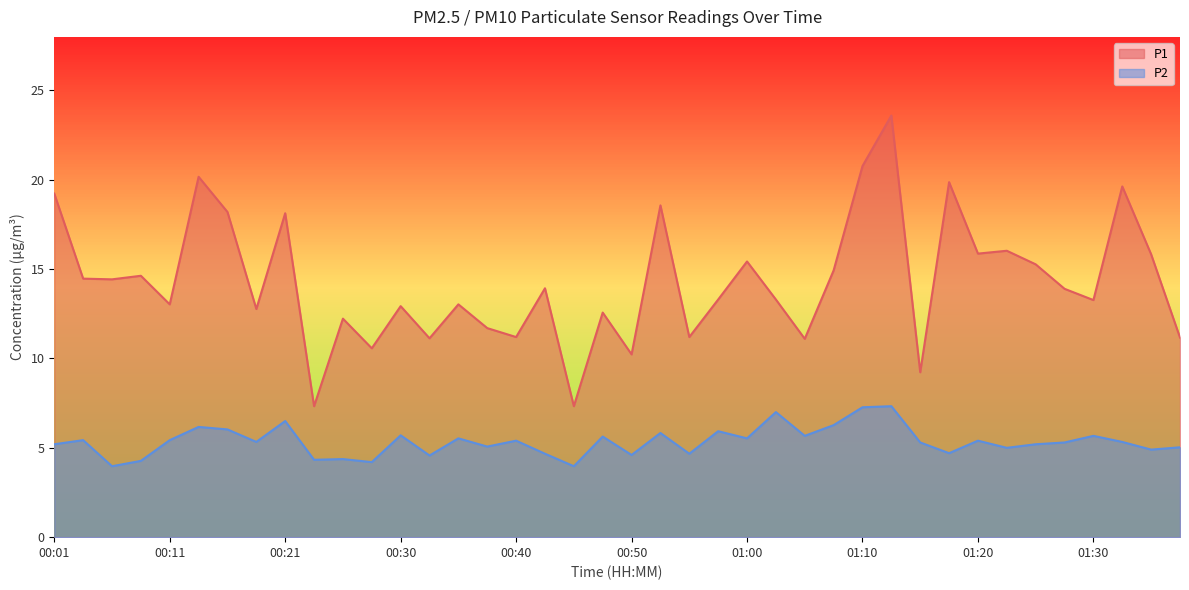

What is the difference between the second highest and minimum values in the P2 series?

3.3